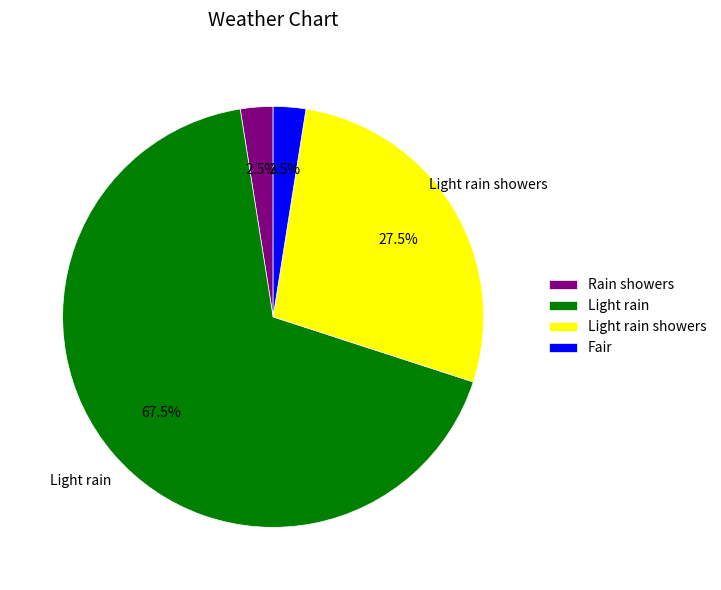

Which has a higher value, Light rain showers or Light rain?

Light rain